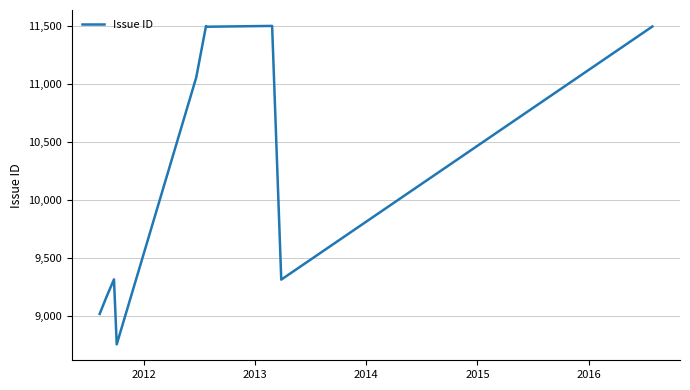

What is the smallest value displayed?

8760